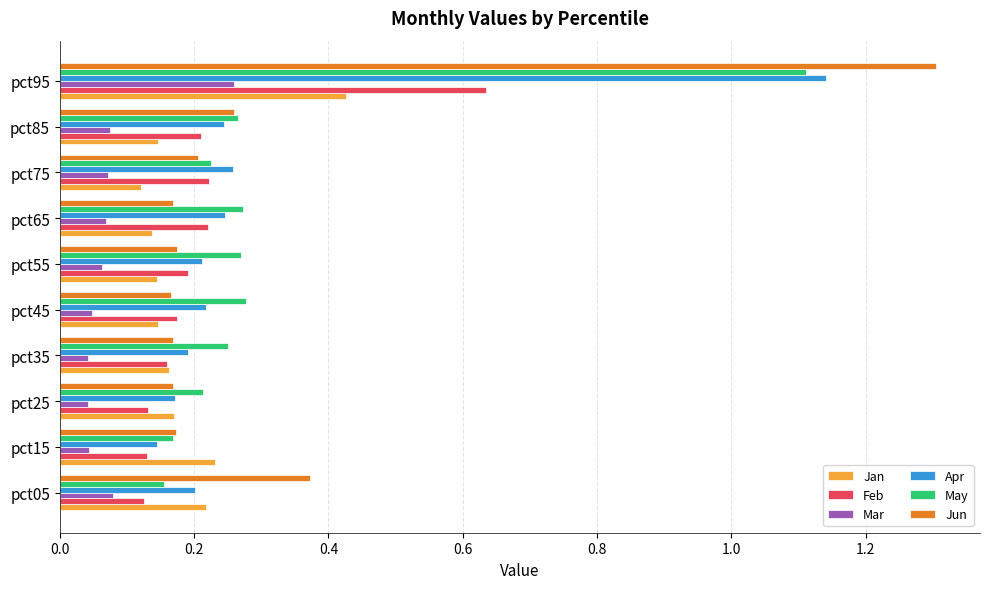

What is the maximum value for Jun?

1.3